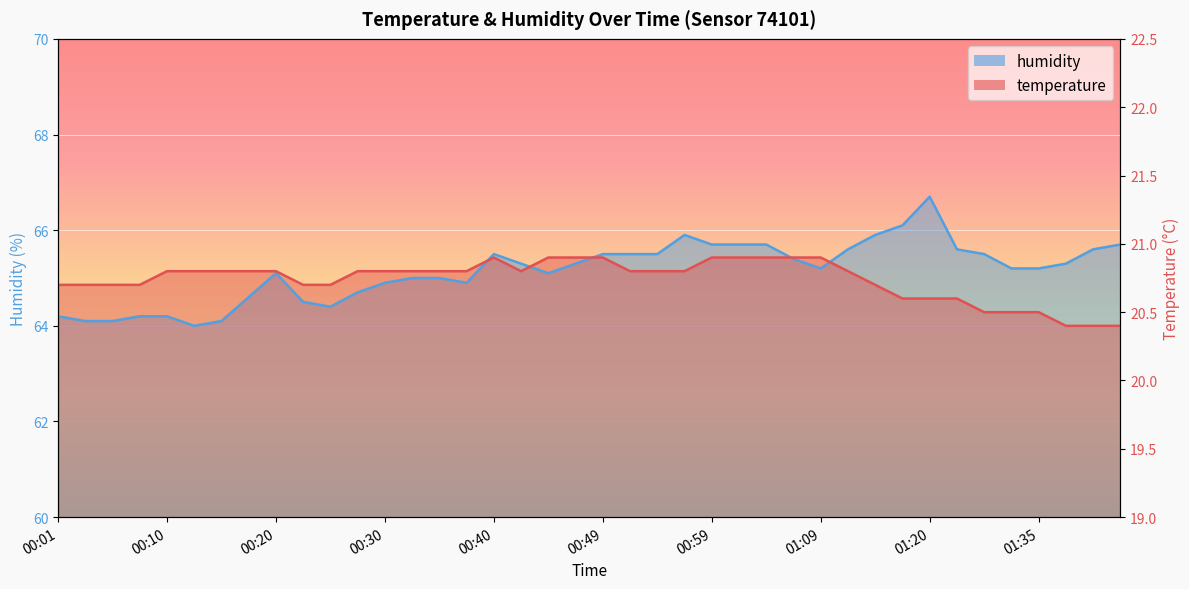

What is the difference between the humidity values at 01:32 and 00:27?

0.5